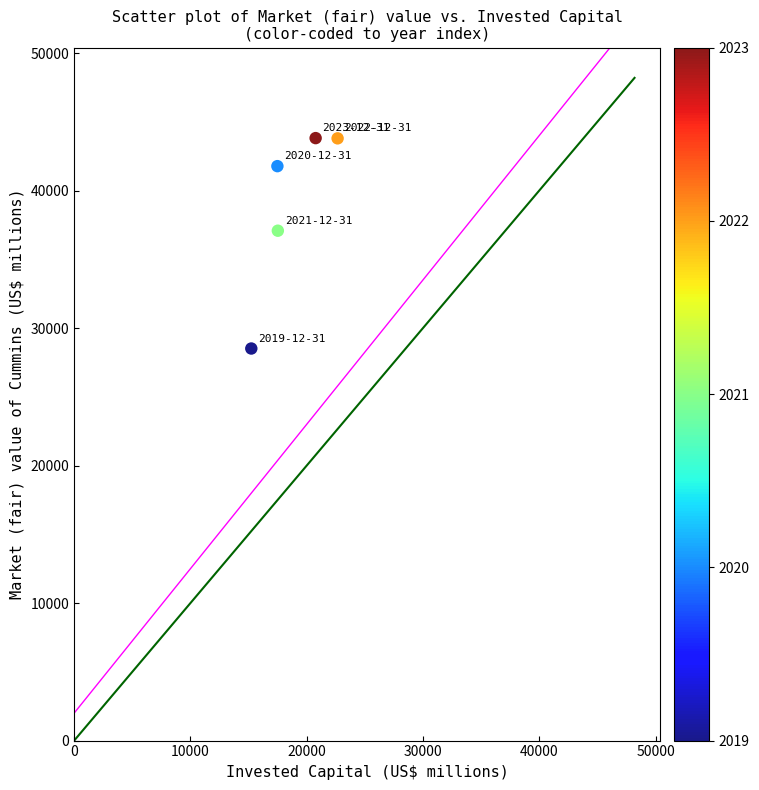

What Y value in the scatter plot is closest to 36164?

37081